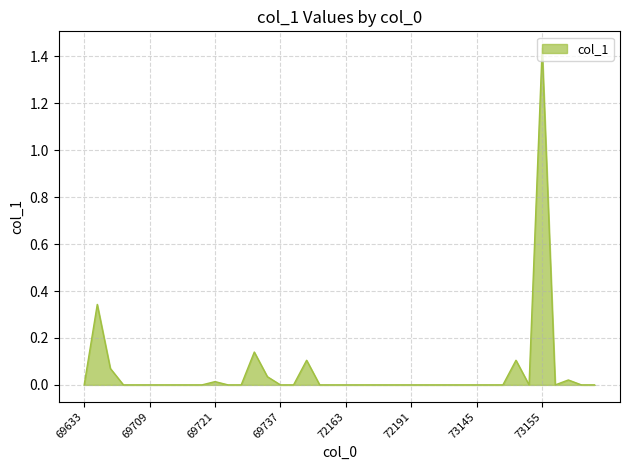

Does the chart display data point markers on the line(s)?

No